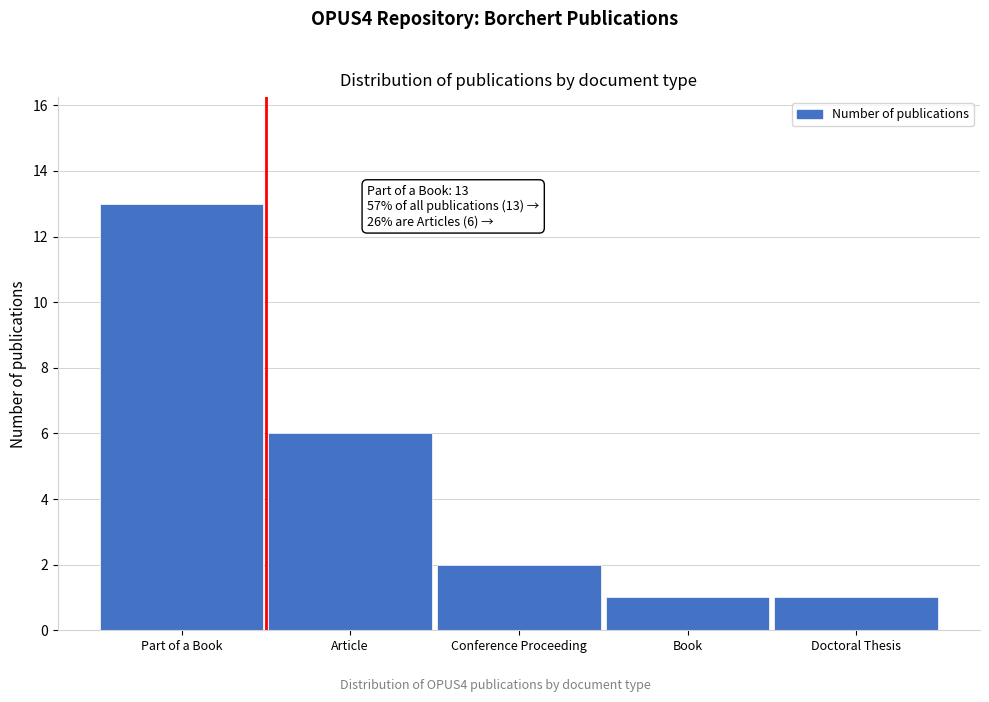

Reading left to right, list all the values displayed in this chart.

13	6	2	1	1